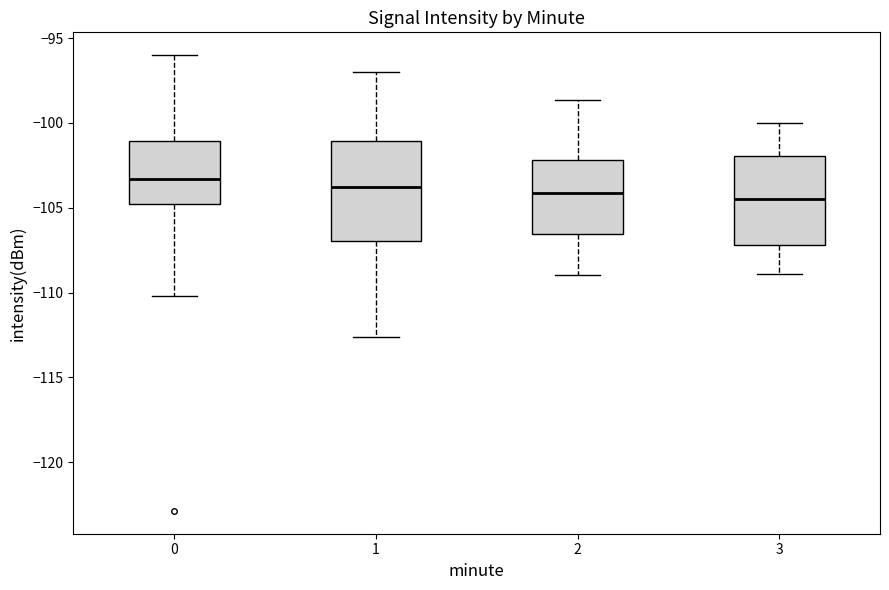

Reading left to right, transcribe this box plot: for each box, give where its median line is, the range the box spans, and where its two whiskers end, as read against the y-axis. The values are not printed on the chart, so give them approximately, as read against the axis.

0: median -103.5, box -105.0 to -101.0, whiskers -110.0 to -96.0
1: median -104.0, box -107.0 to -101.0, whiskers -112.5 to -97.0
2: median -104.0, box -106.5 to -102.0, whiskers -109.0 to -98.5
3: median -104.5, box -107.0 to -102.0, whiskers -109.0 to -100.0